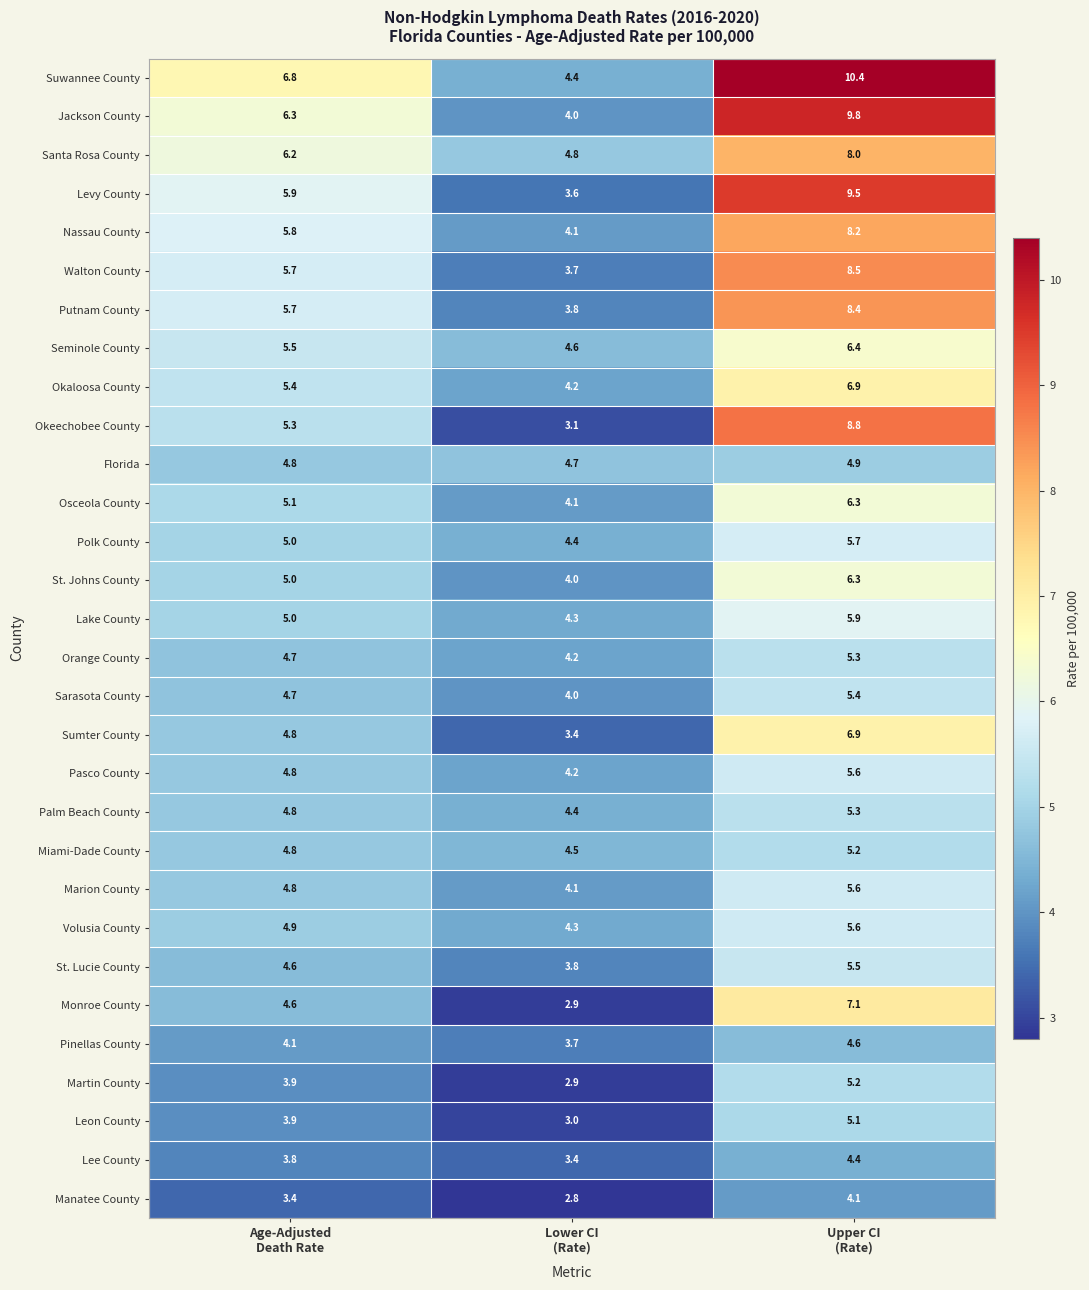

What is the average value of the Florida series?

4.8